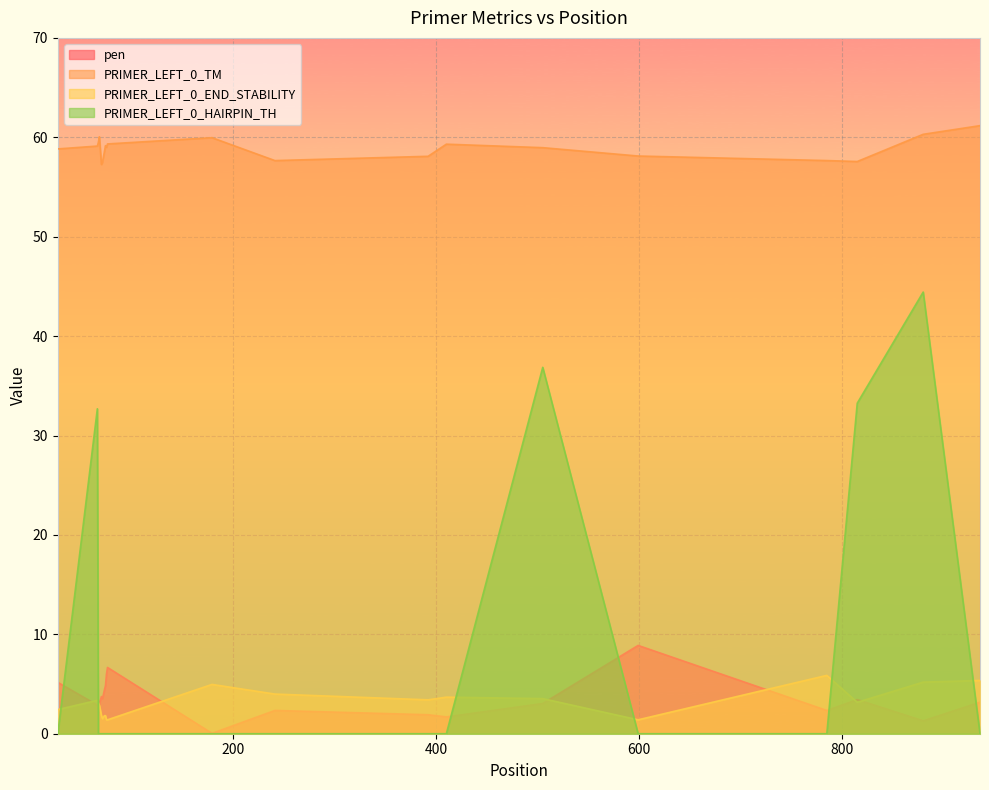

Which category has the lowest value in the pen series?

179